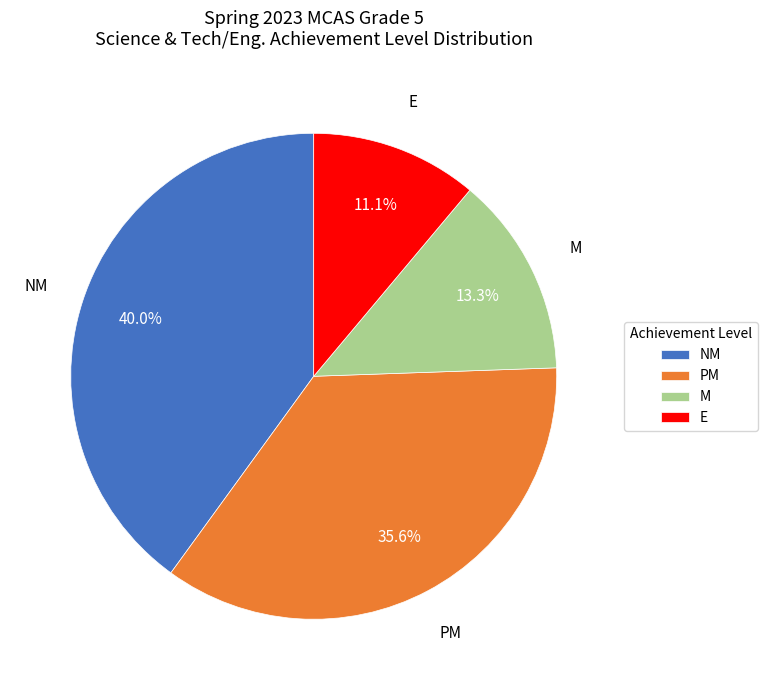

Is there a majority slice in this chart?

No